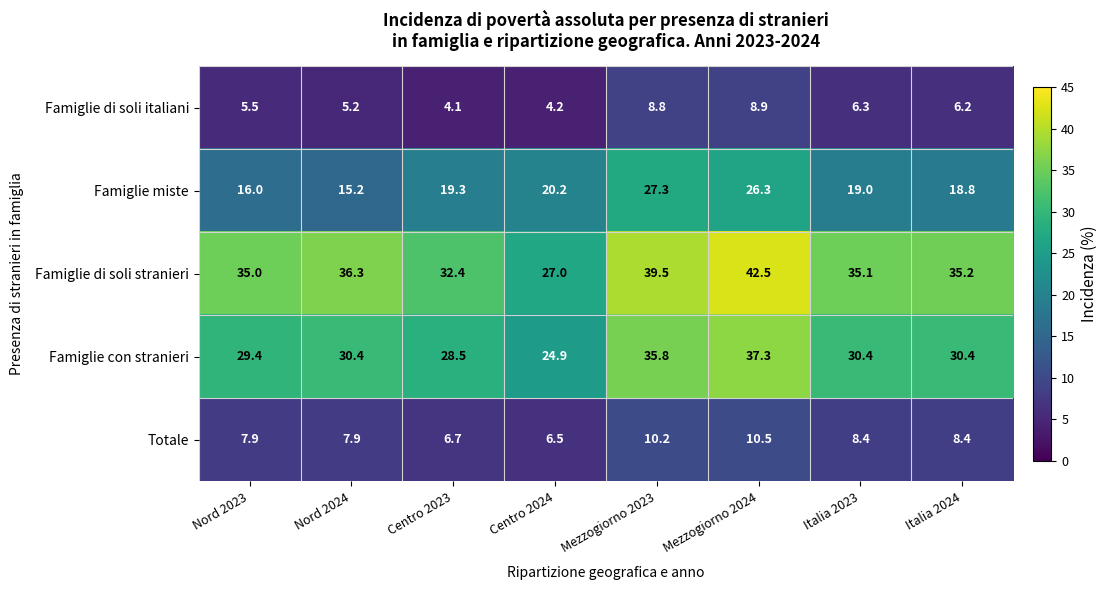

What is the total value across all series at Nord 2023?

93.8